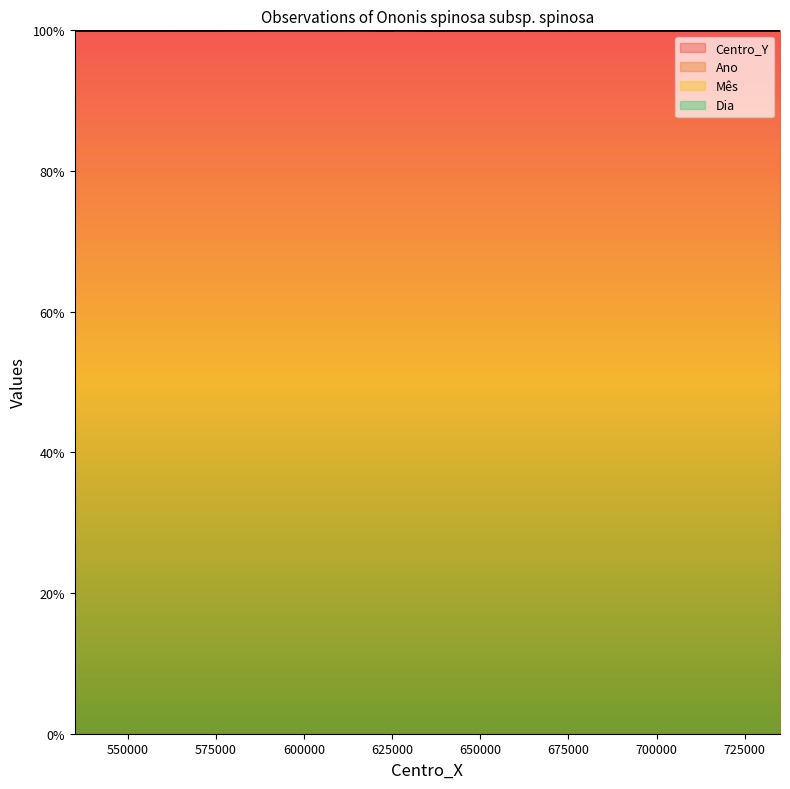

At which category is the sum across all series the highest?

615000